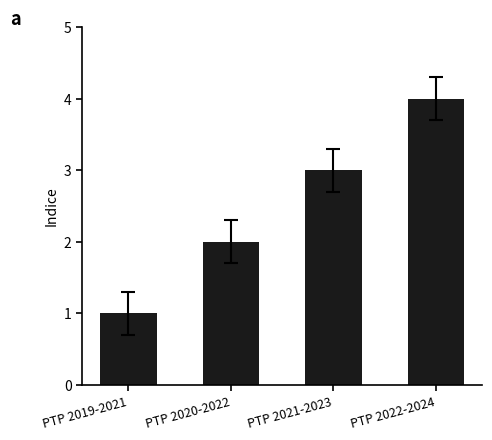

Reading right to left, extract all data points from this chart.

4	3	2	1